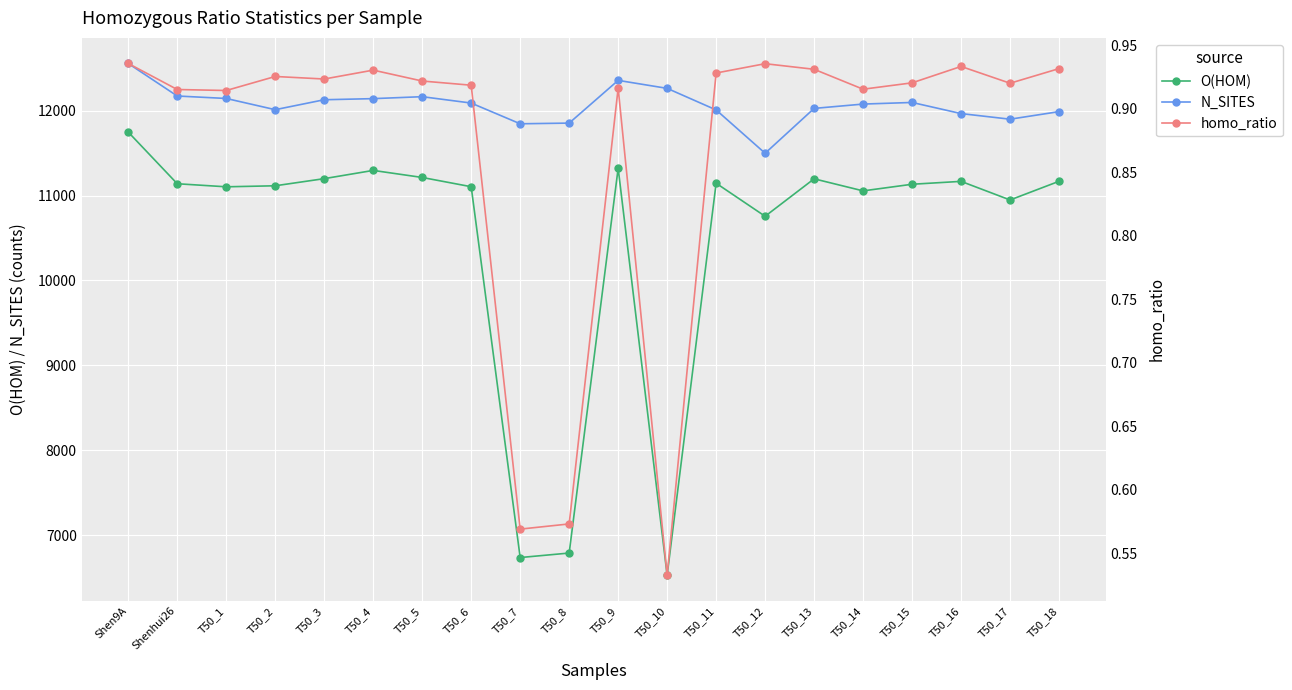

True or false: homo_ratio and O(HOM) intersect in this chart.

False